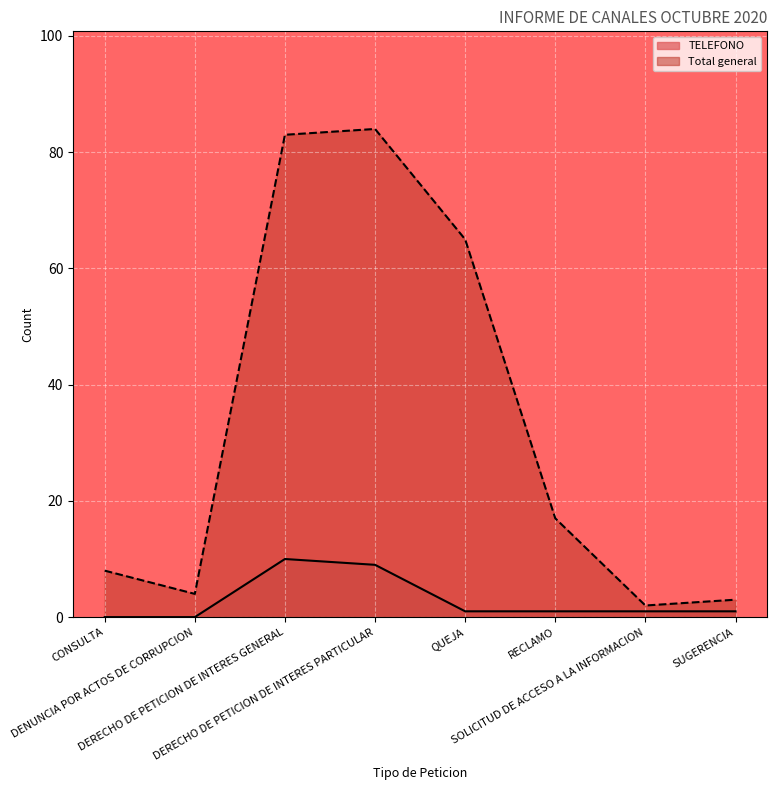

What is the value of the Total general point at the 7th from the left?

2